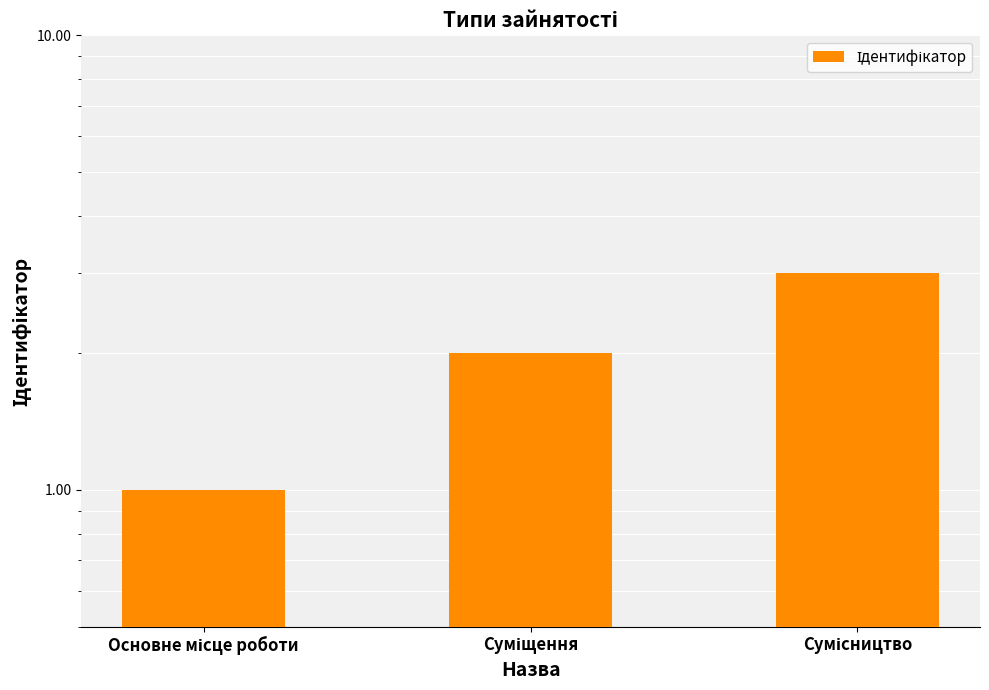

What is the average value?

2